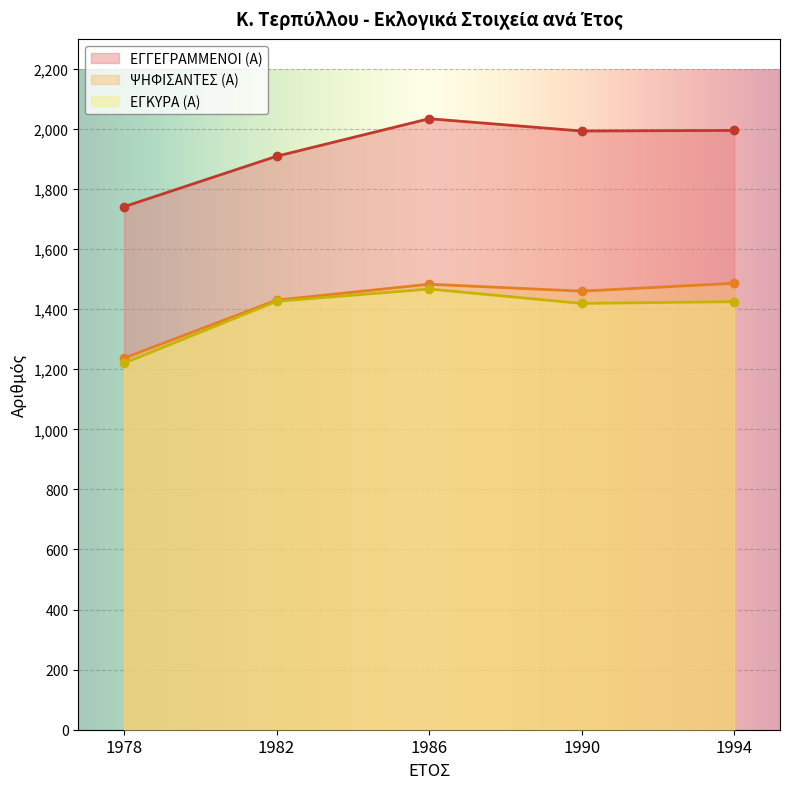

Reading left to right, list all the values displayed in this chart.

ΕΓΓΕΓΡΑΜΜΕΝΟΙ (Α): 1741	1909	2034	1993	1995
ΨΗΦΙΣΑΝΤΕΣ (Α): 1237	1430	1483	1460	1486
ΕΓΚΥΡΑ (Α): 1220	1426	1467	1419	1425